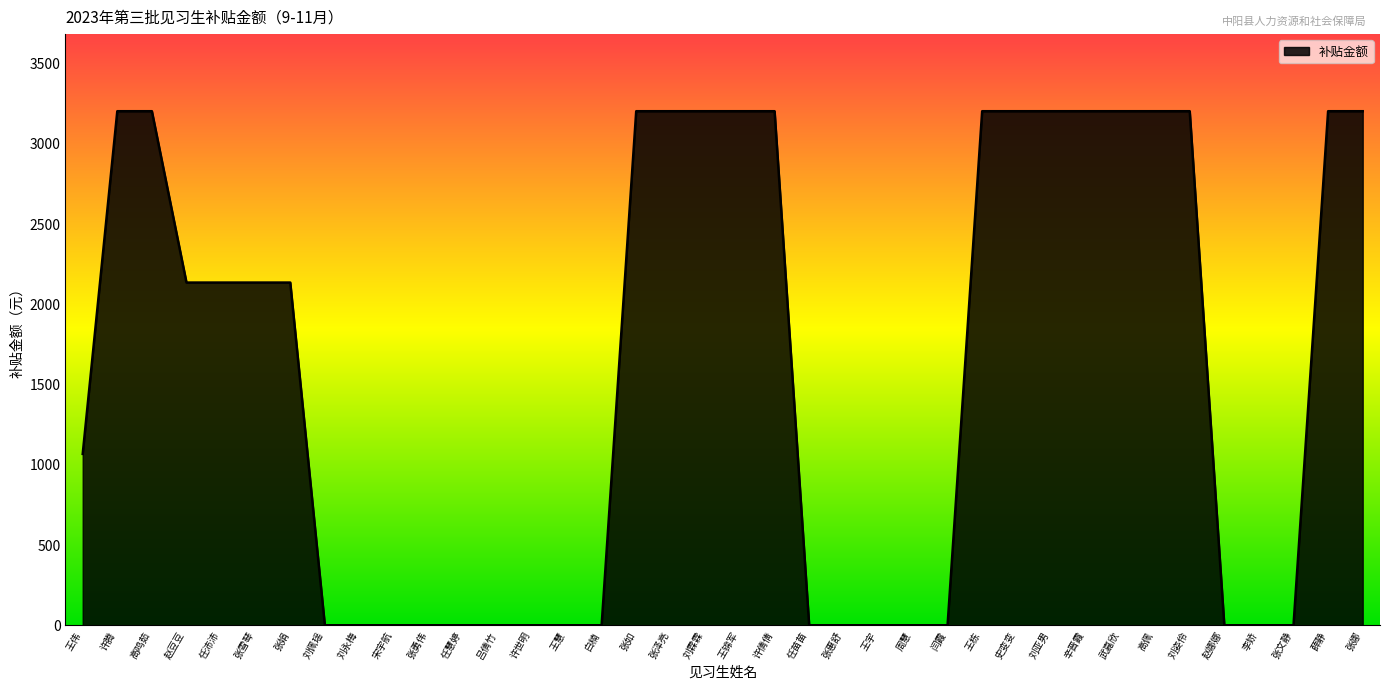

At which label does the data first exceed 2136?

许腾